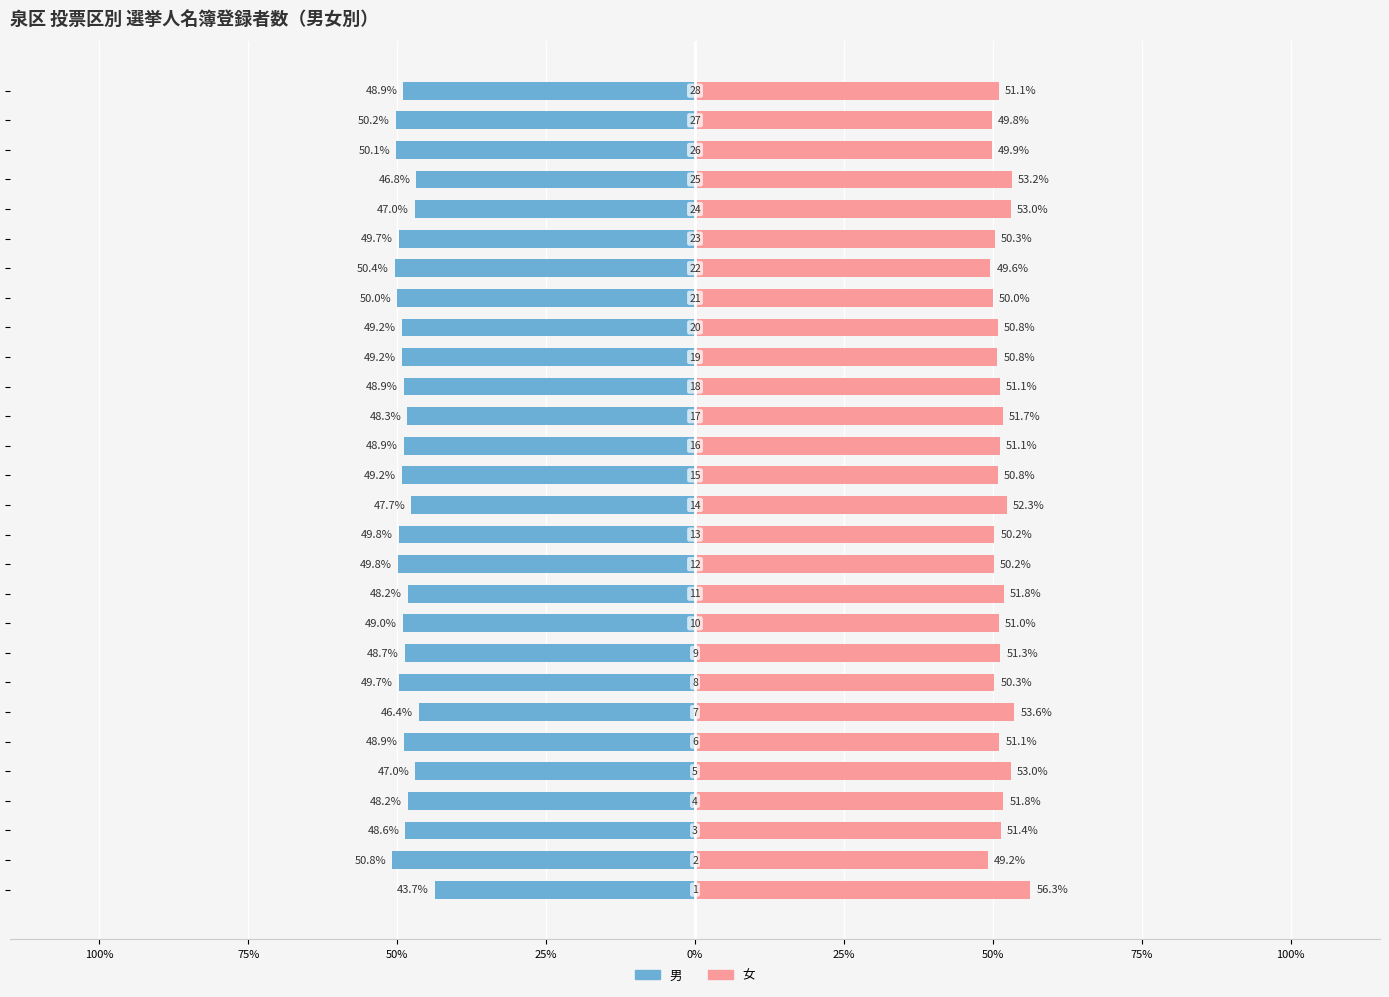

The 女 series shows 0.1 at 24. True or false?

False